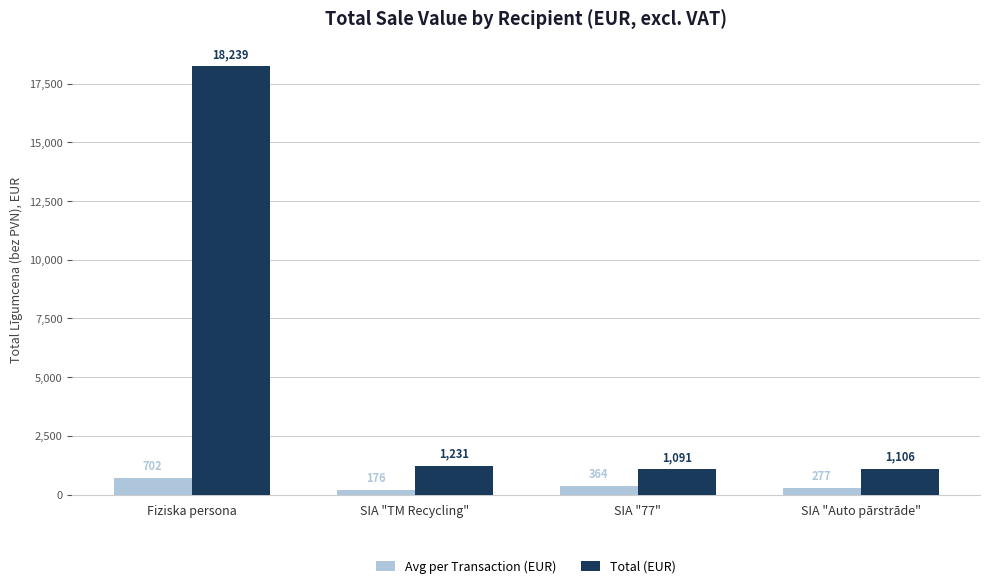

Between Fiziska persona and SIA "TM Recycling", which series saw the biggest shift?

Total (EUR)